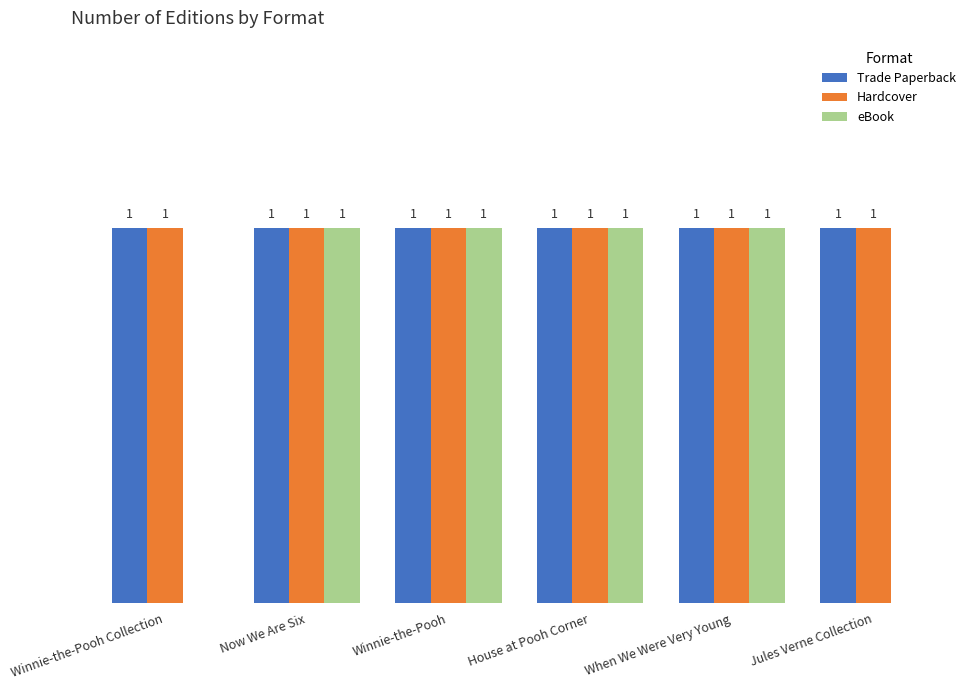

Which series changed the most between Winnie-the-Pooh Collection and When We Were Very Young?

eBook